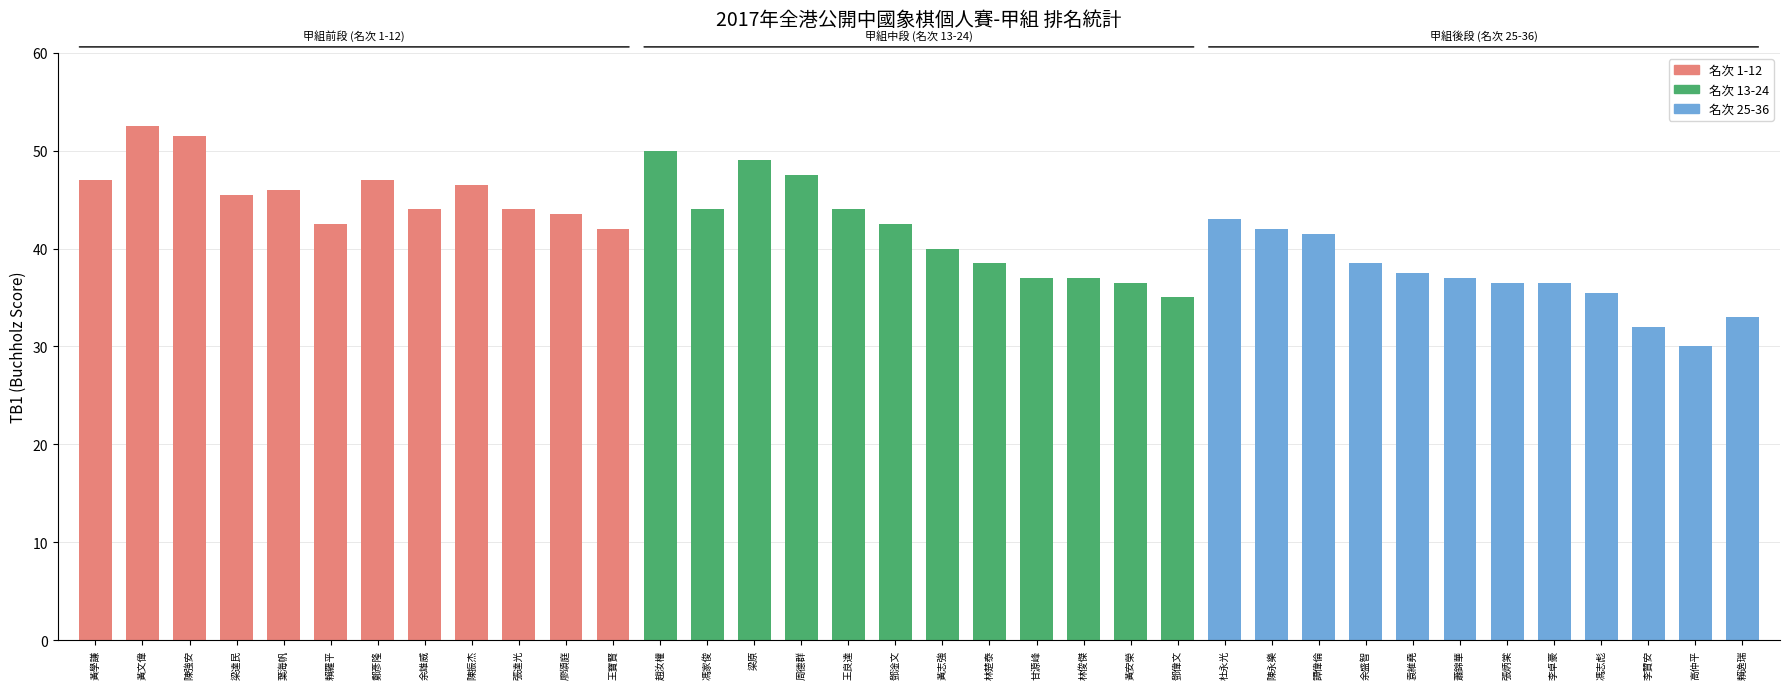

Reading left to right, extract all data points from this chart.

黃學謙=47.0	黃文偉=52.5	陳強安=51.5	梁達民=45.5	葉海帆=46.0	賴羅平=42.5	鄭彥隆=47.0	余雄威=44.0	陳振杰=46.5	張達光=44.0	廖頌庭=43.5	王寶賢=42.0	趙汝權=50.0	馮家俊=44.0	梁原=49.0	周德群=47.5	王良達=44.0	鄧淦文=42.5	黃志強=40.0	林楚泰=38.5	甘源峰=37.0	林俊傑=37.0	黃安榮=36.5	鄧偉文=35.0	杜永光=43.0	陳永樂=42.0	譚偉倫=41.5	余盛智=38.5	袁維堯=37.5	蕭錦華=37.0	張炳棠=36.5	李卓豪=36.5	馮志彪=35.5	李贊安=32.0	高仲平=30.0	賴逸瑞=33.0